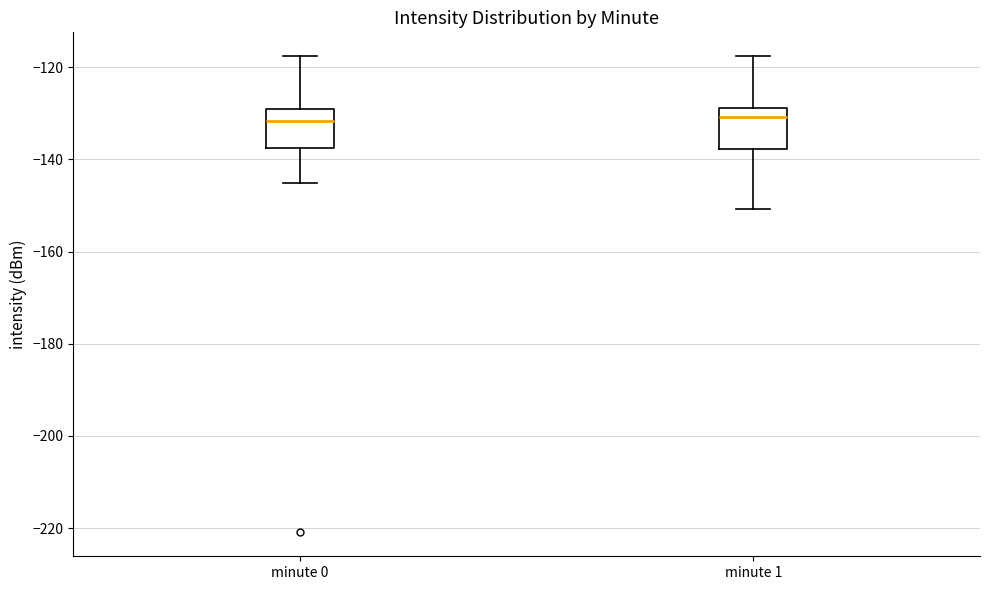

Reading left to right, read every box against the y-axis: the position of its median line, the range the box covers, and the ends of its whiskers. The values are not printed on the chart, so give them approximately, as read against the axis.

minute 0: median -132, box -138 to -130, whiskers -146 to -118
minute 1: median -130, box -138 to -128, whiskers -150 to -118